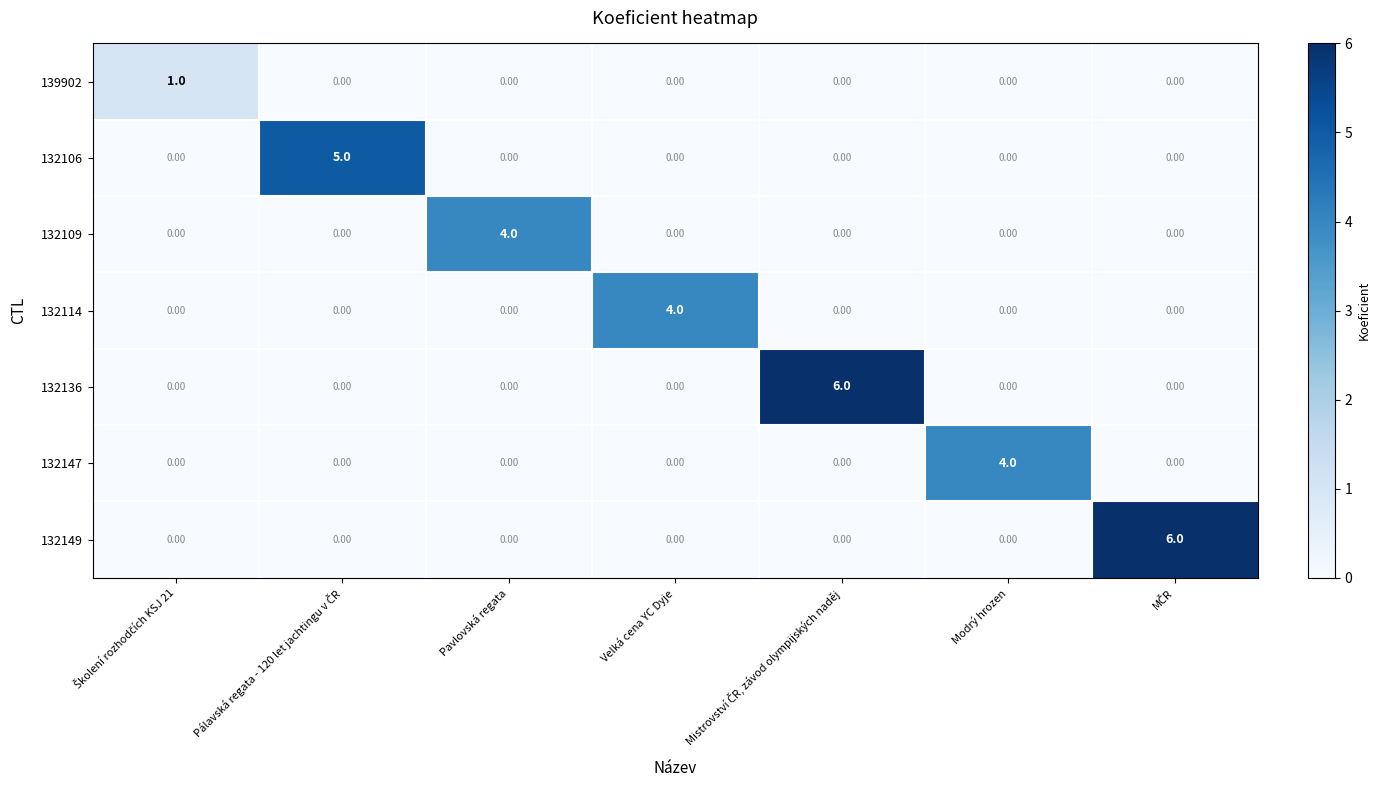

What is the difference between the maximum and minimum values in the 132106 series?

5